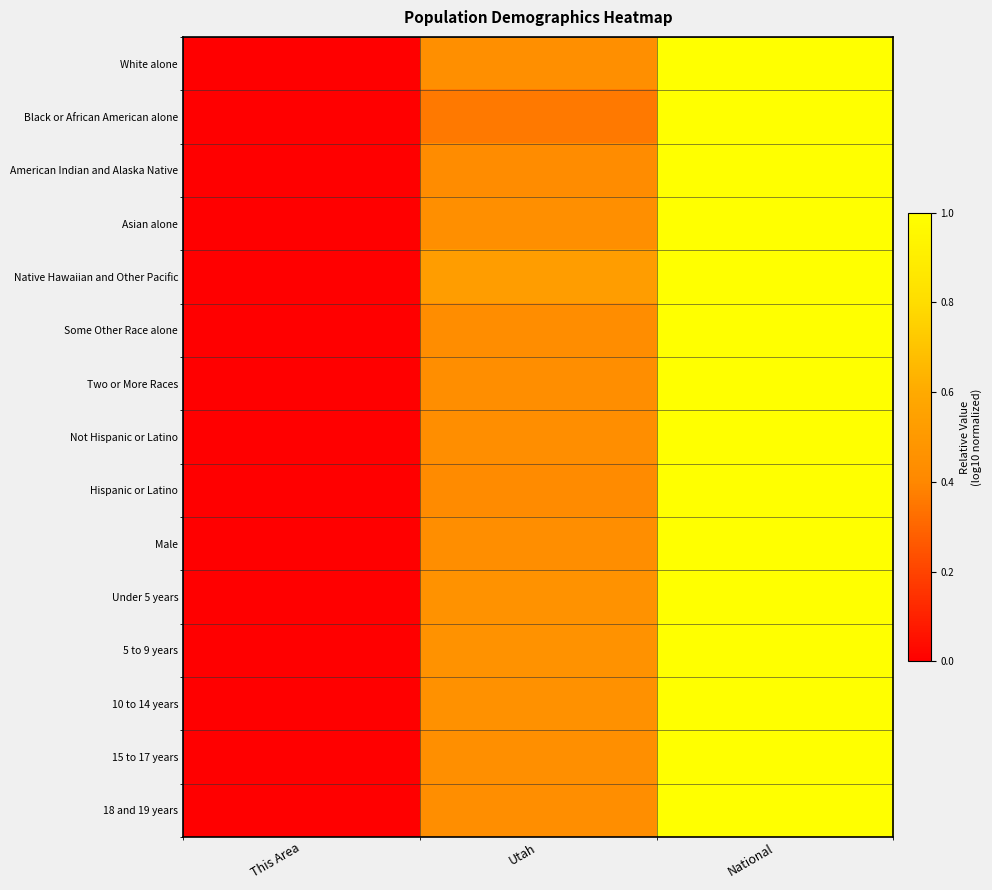

Reading left to right, what are all the values shown in this chart?

White alone: This Area=0.0	Utah=0.4	National=1.0
Black or African American alone: This Area=0.0	Utah=0.4	National=1.0
American Indian and Alaska Native: This Area=0.0	Utah=0.4	National=1.0
Asian alone: This Area=0.0	Utah=0.4	National=1.0
Native Hawaiian and Other Pacific: This Area=0.0	Utah=0.5	National=1.0
Some Other Race alone: This Area=0.0	Utah=0.4	National=1.0
Two or More Races: This Area=0.0	Utah=0.4	National=1.0
Not Hispanic or Latino: This Area=0.0	Utah=0.4	National=1.0
Hispanic or Latino: This Area=0.0	Utah=0.4	National=1.0
Male: This Area=0.0	Utah=0.4	National=1.0
Under 5 years: This Area=0.0	Utah=0.5	National=1.0
5 to 9 years: This Area=0.0	Utah=0.5	National=1.0
10 to 14 years: This Area=0.0	Utah=0.5	National=1.0
15 to 17 years: This Area=0.0	Utah=0.4	National=1.0
18 and 19 years: This Area=0.0	Utah=0.4	National=1.0